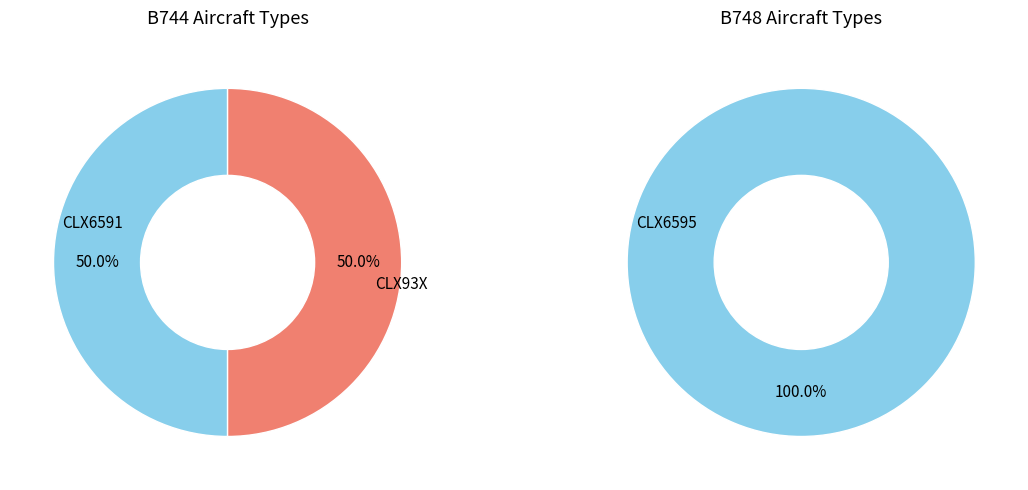

How many segments does this pie chart have?

3